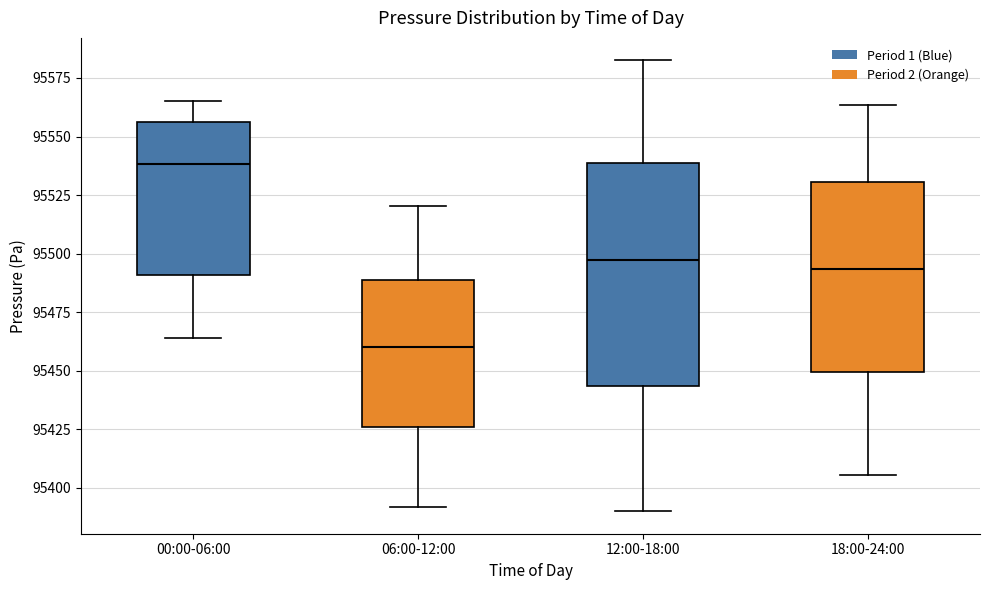

Reading left to right, read every box against the y-axis: the position of its median line, the range the box covers, and the ends of its whiskers. The values are not printed on the chart, so give them approximately, as read against the axis.

00:00-06:00: median 95540, box 95490 to 95555, whiskers 95465 to 95565
06:00-12:00: median 95460, box 95425 to 95490, whiskers 95390 to 95520
12:00-18:00: median 95495, box 95445 to 95540, whiskers 95390 to 95585
18:00-24:00: median 95495, box 95450 to 95530, whiskers 95405 to 95565